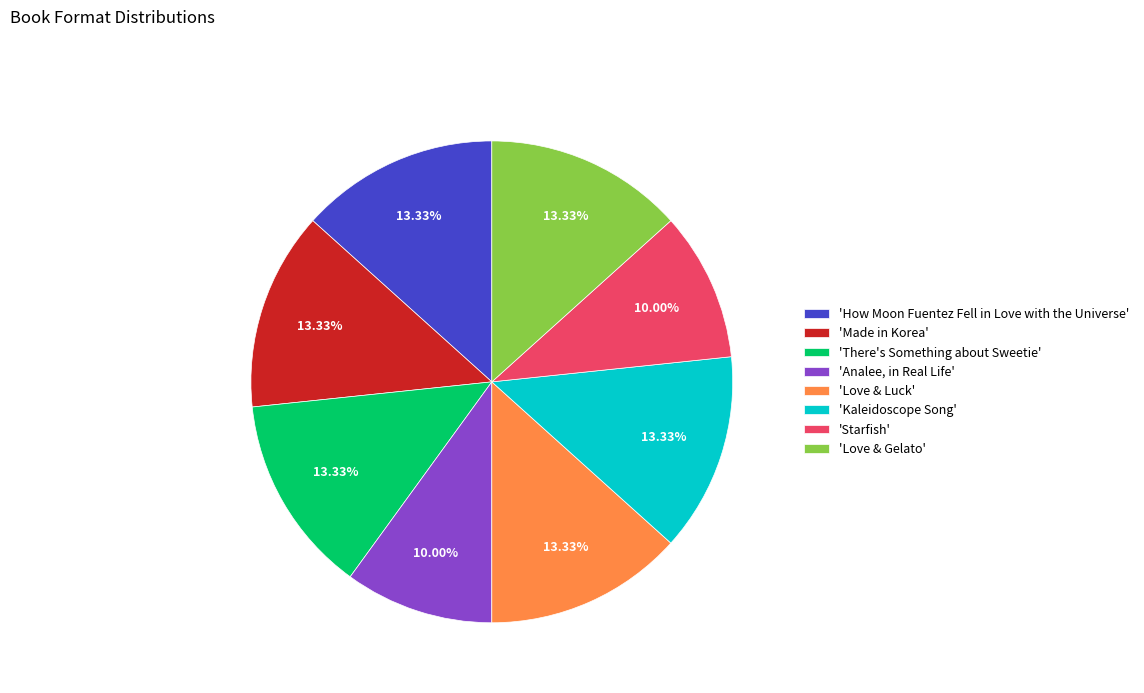

Is there a majority slice in this chart?

No